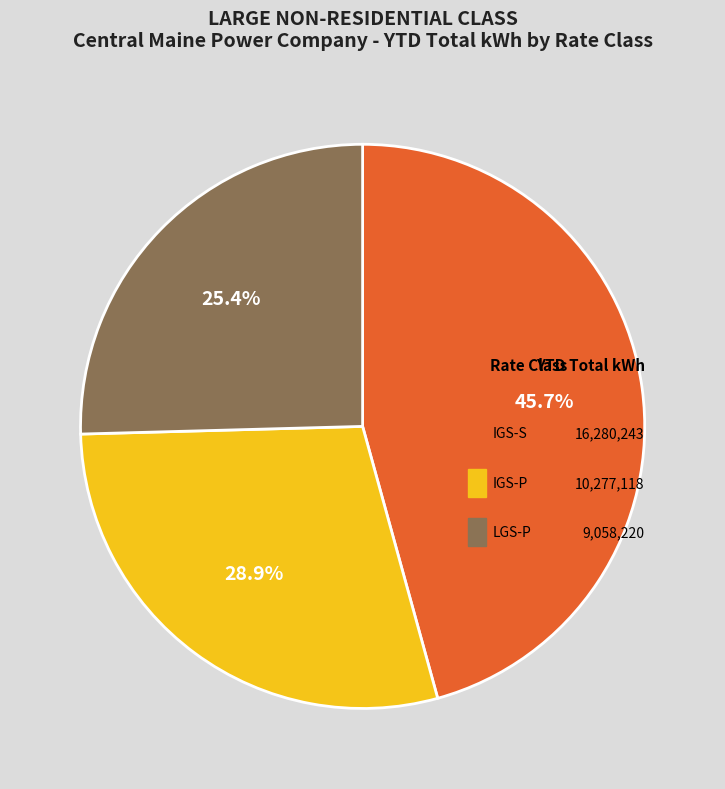

To the nearest percent, what is the difference between the IGS-P and LGS-P slice percentages?

3%